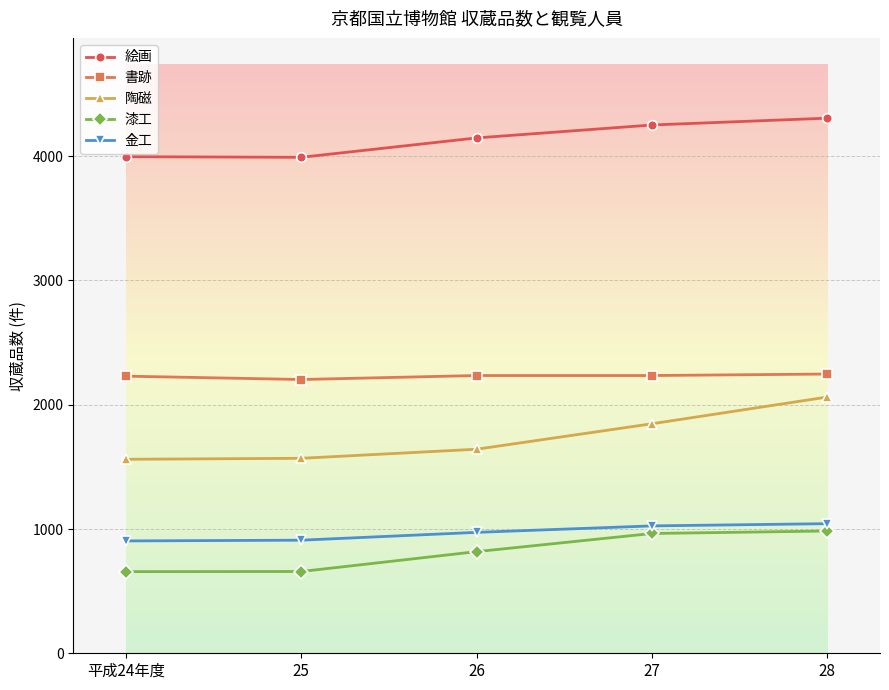

True or false: 陶磁 and 書跡 cross at least once.

False